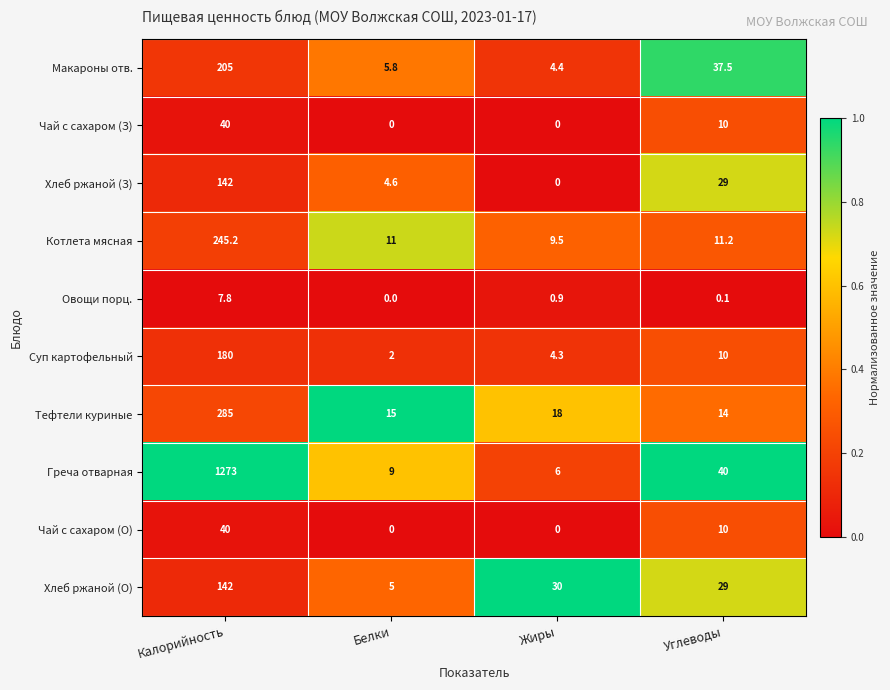

The value of Овощи порц. at Белки is -2.9. True or false?

False